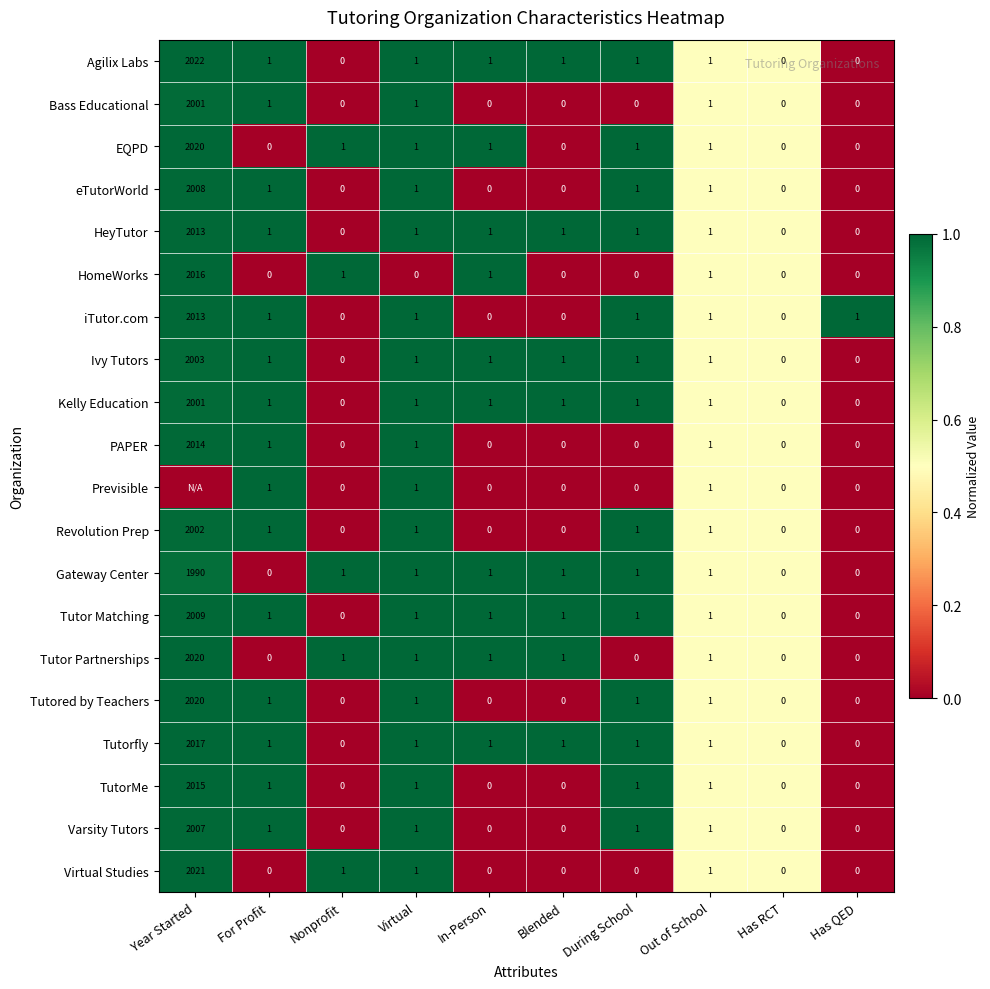

What is the maximum value for Tutored by Teachers?

2020